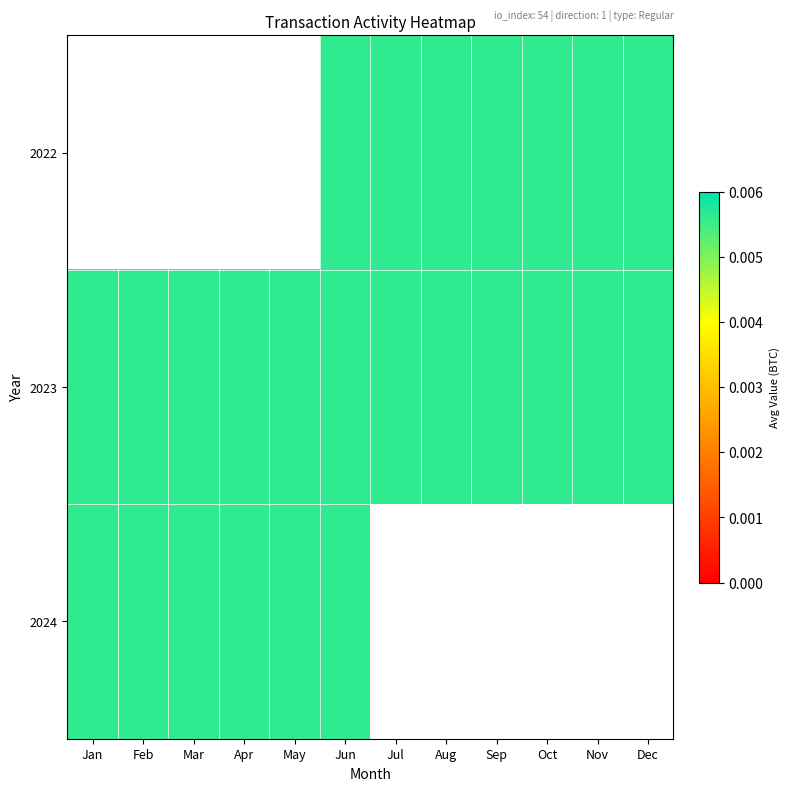

Rank the categories by 2024 value from highest to lowest.

Jan, Feb, Mar, Apr, May, Jun, Jul, Aug, Sep, Oct, Nov, Dec